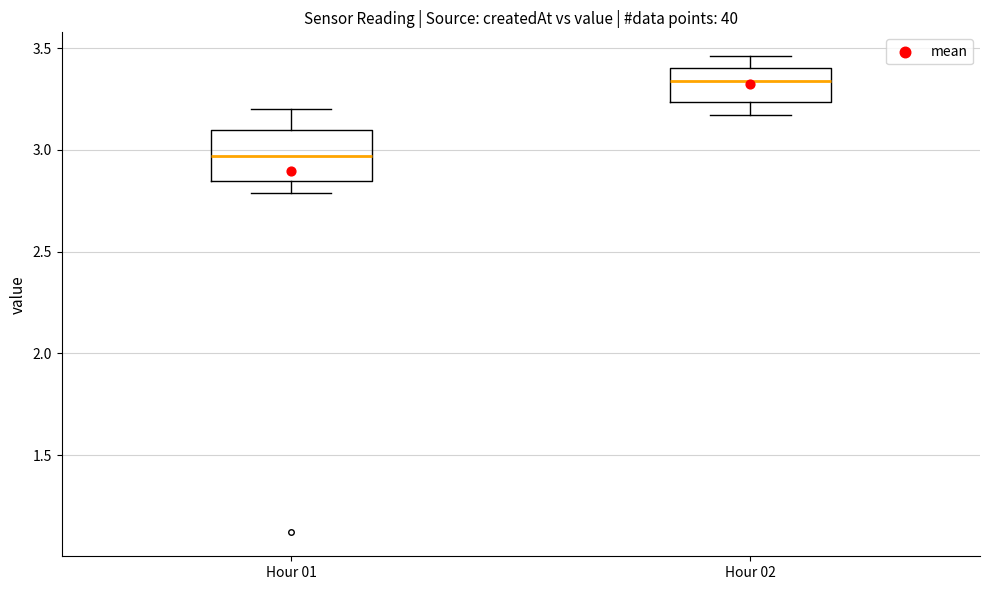

Which box is the tallest, from its lower edge to its upper edge?

Hour 01